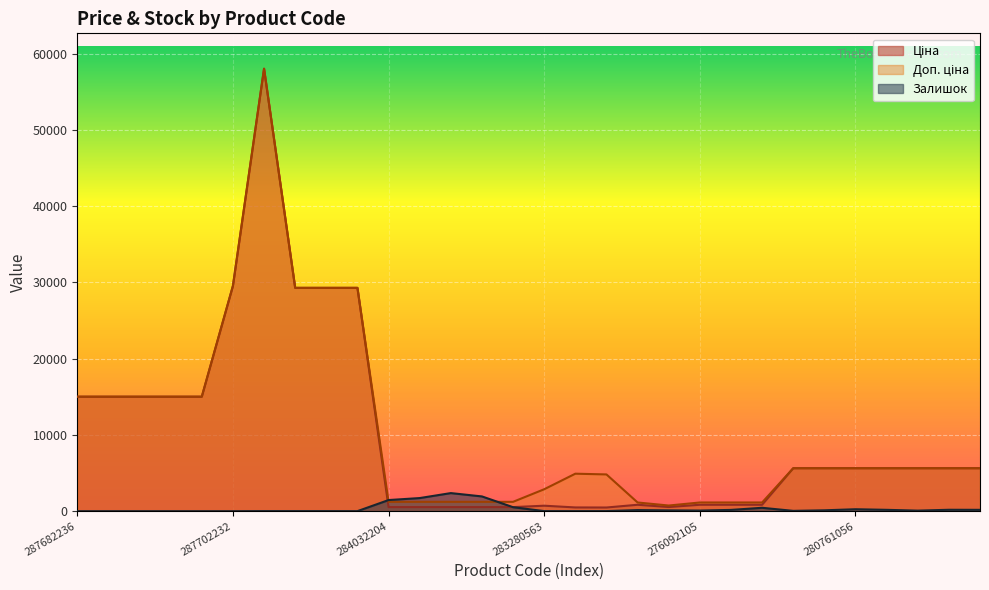

Which has a higher value, 280761644 or 284032204?

280761644